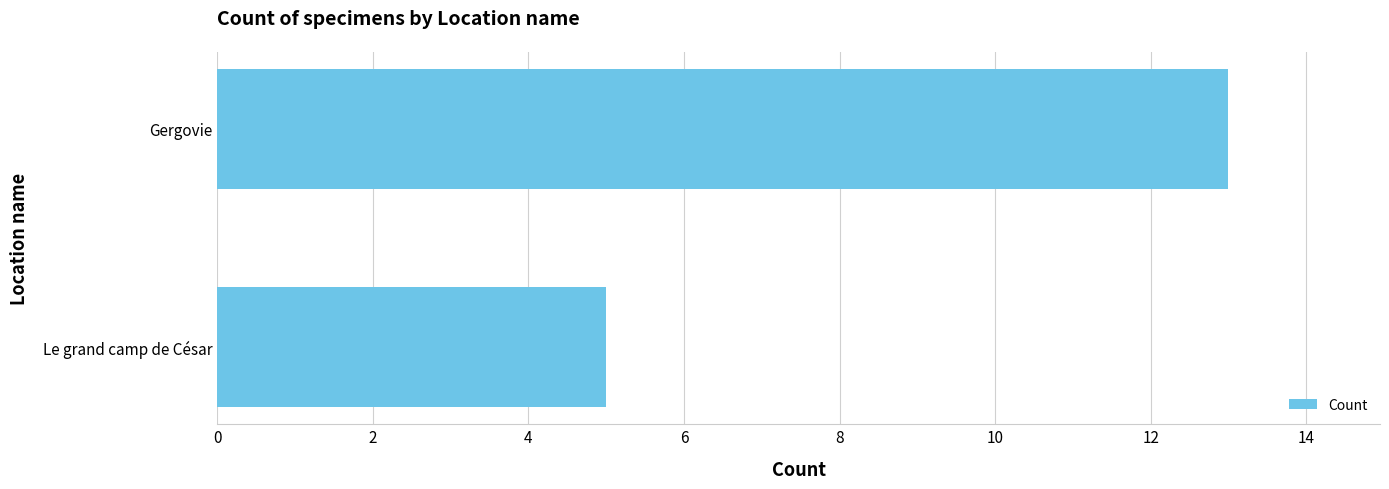

List the labels in order of value, smallest first.

Le grand camp de César, Gergovie